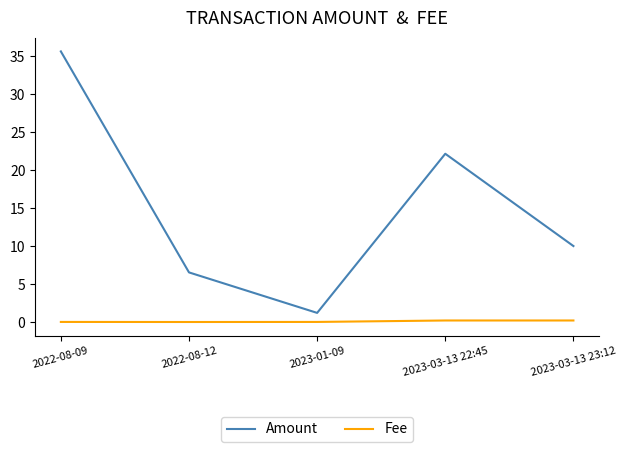

Read the Amount value at 2023-01-09.

1.2